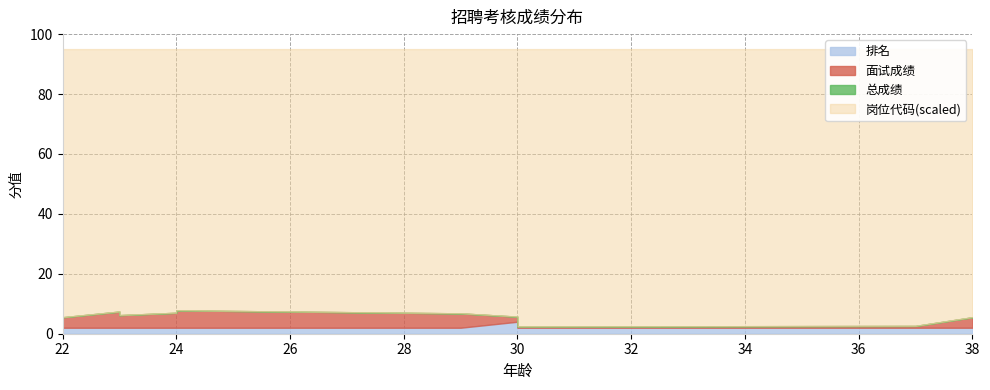

At which category is the sum across all series the highest?

24